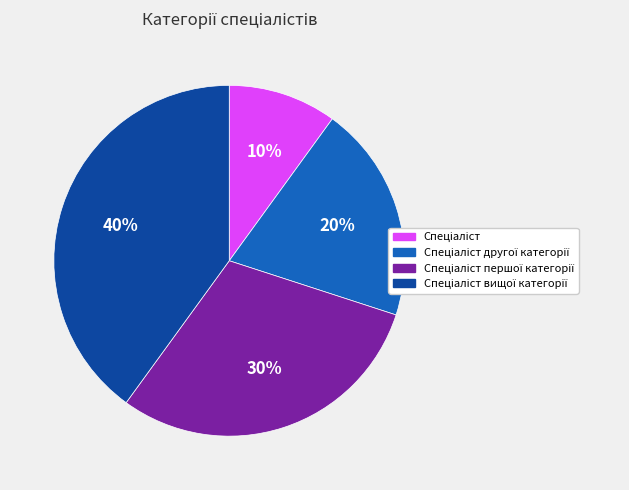

To the nearest percent, what is the difference between the largest and smallest slice percentages?

30%